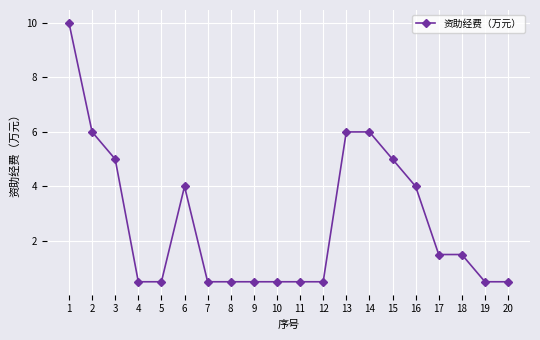

What is the ratio of the value at 18 to the value at 6?

0.4